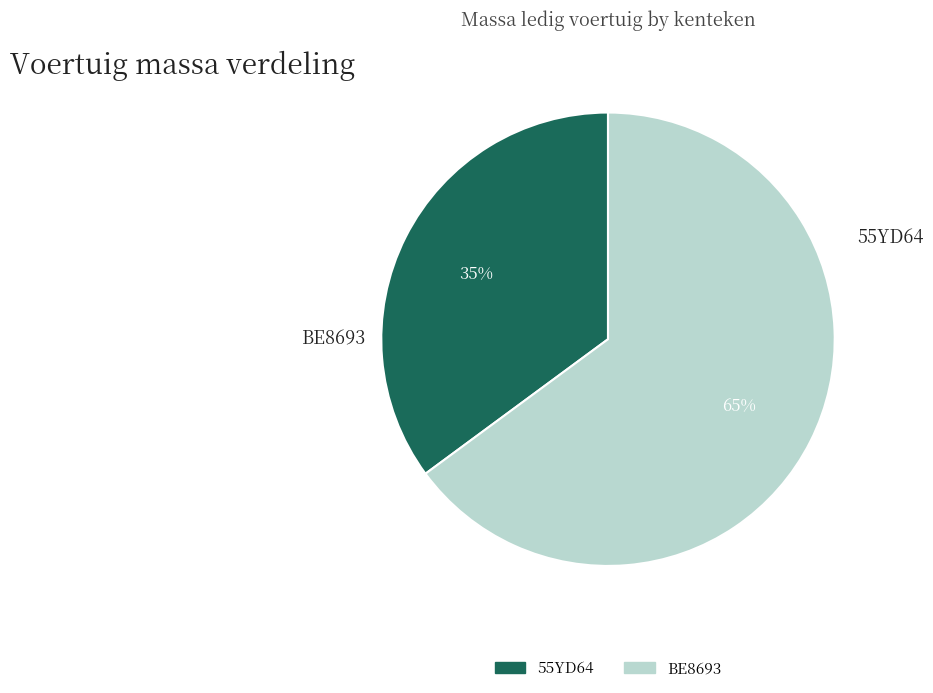

The BE8693 slice represents 65% of the pie. True or false?

True